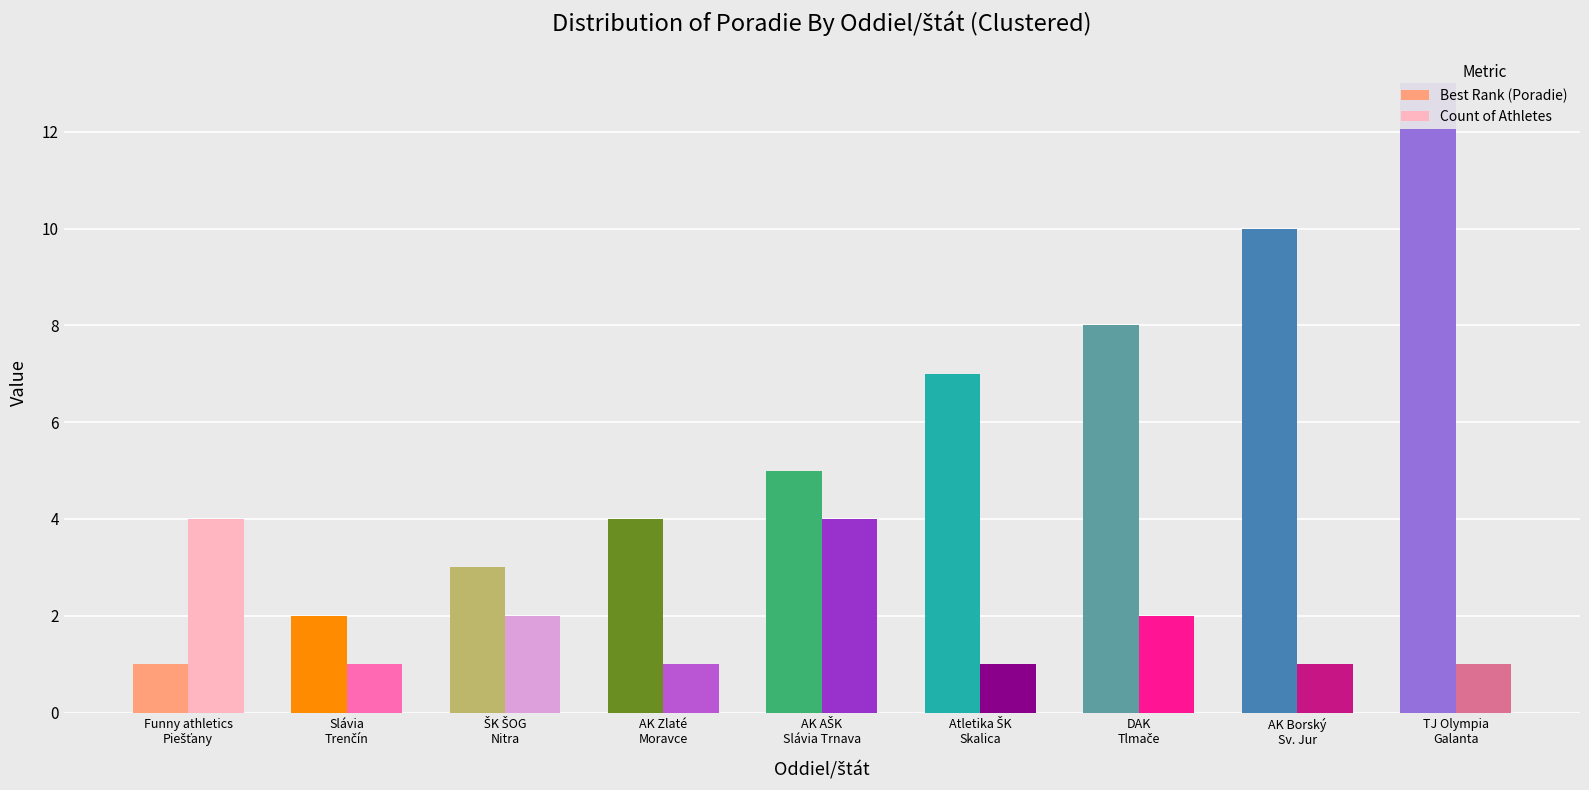

What are all the series names shown in the legend?

Best Rank (Poradie), Count of Athletes